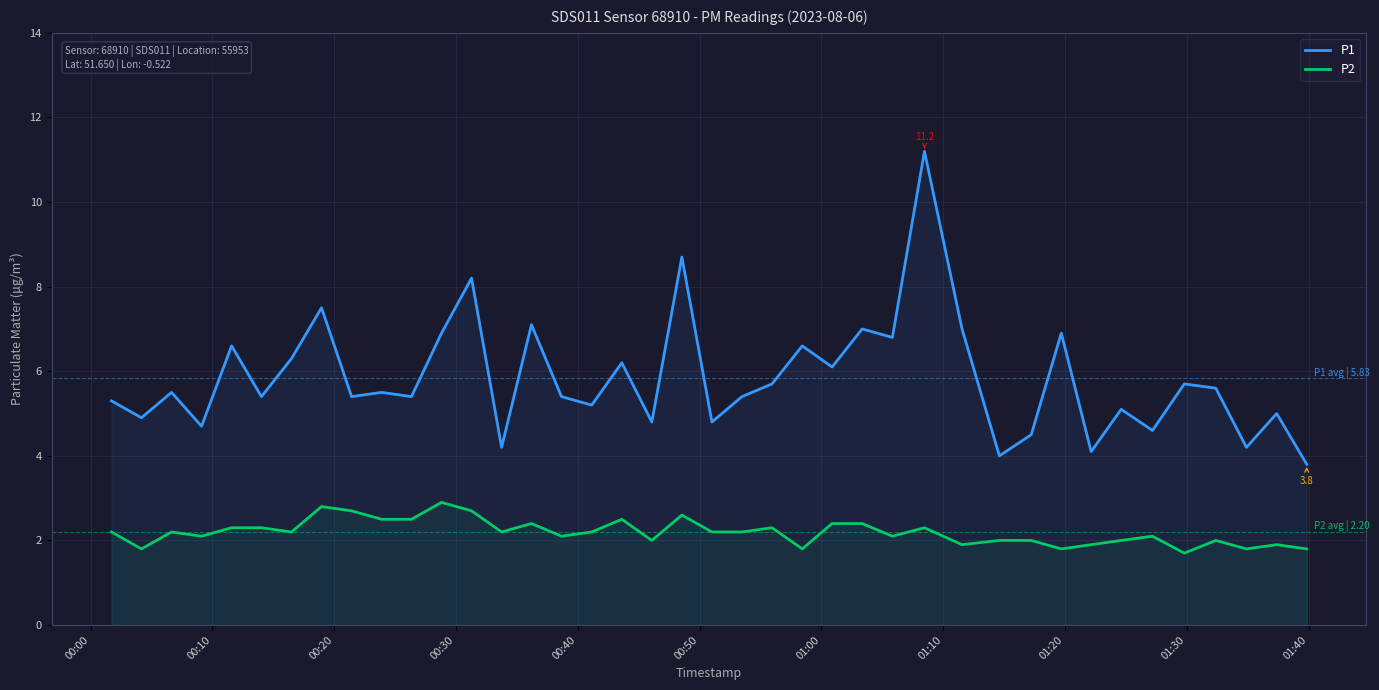

List the series in order of their overall mean, lowest first.

P2, P1